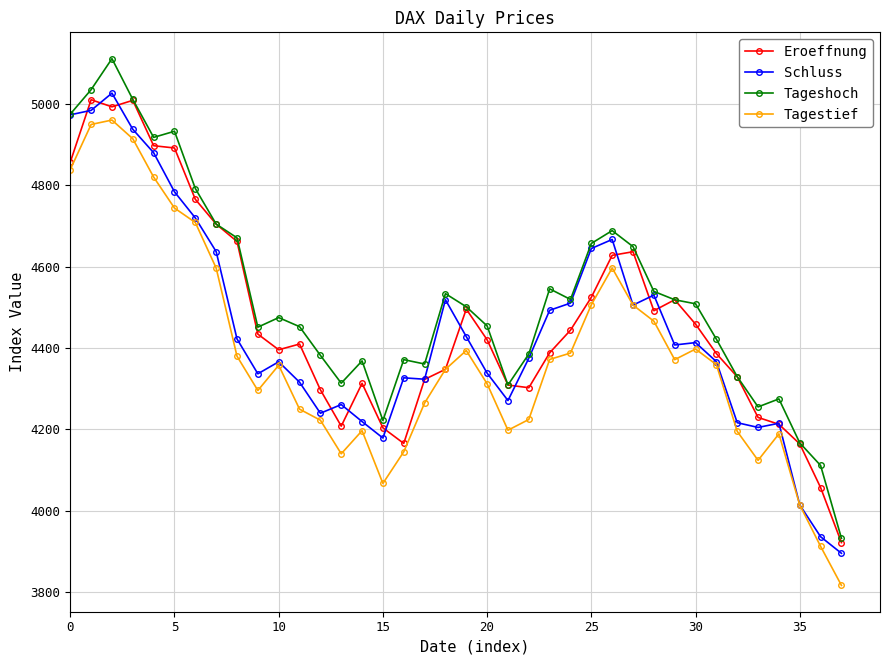

True or false: Tageshoch and Tagestief cross at least once.

False